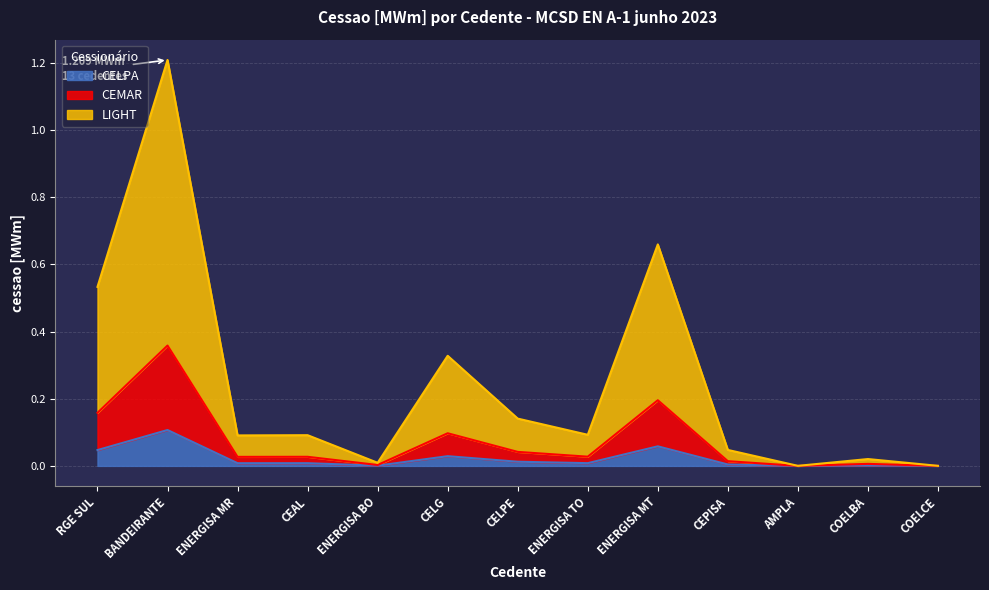

What is the label of the 9th point from the right?

ENERGISA BO